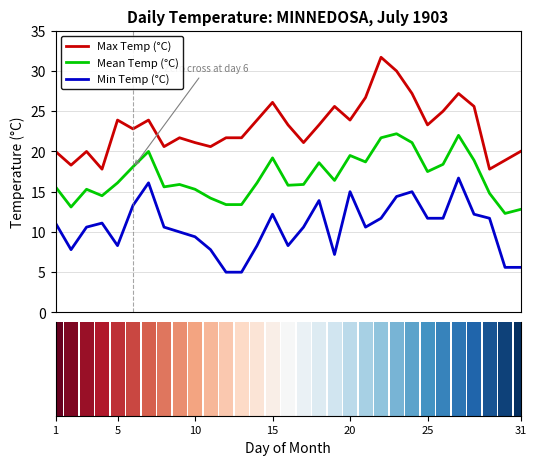

What is the greatest value displayed?

31.7